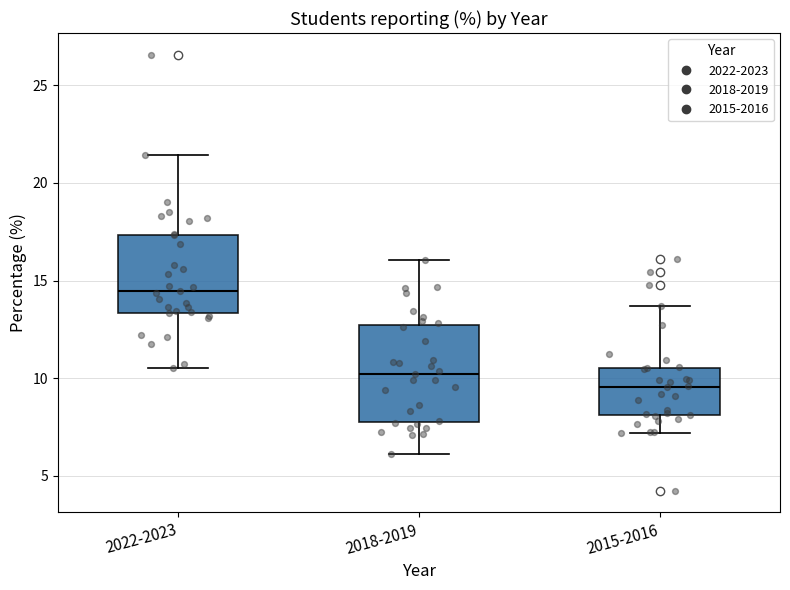

Comparing the boxes themselves (not the whiskers), which one is the tallest?

2018-2019